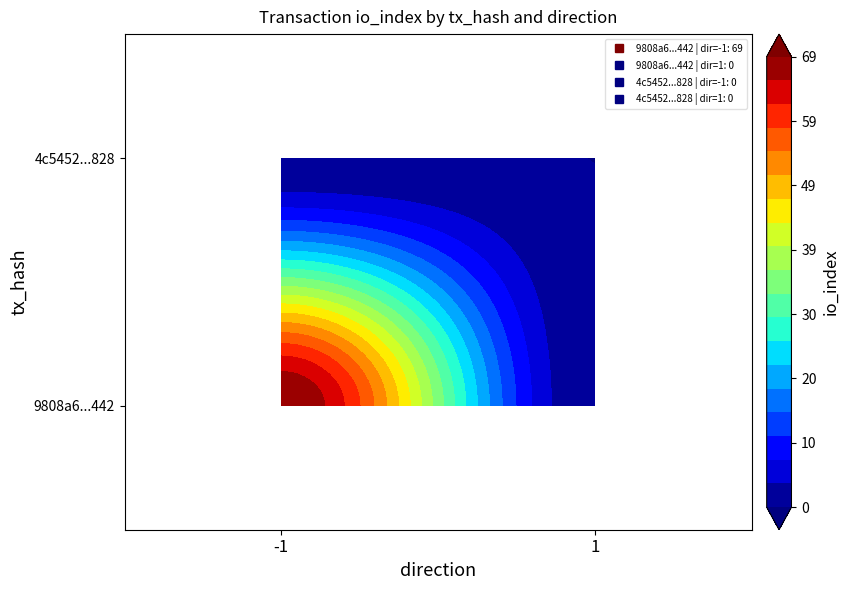

Reading left to right, extract all data points from this chart.

9808a6815e9777d7fa2dd60ac34dac5ea638442: direction_-1=69	direction_1=0
4c54521be900c3dde0e232570afa68b7665e828: direction_-1=0	direction_1=0